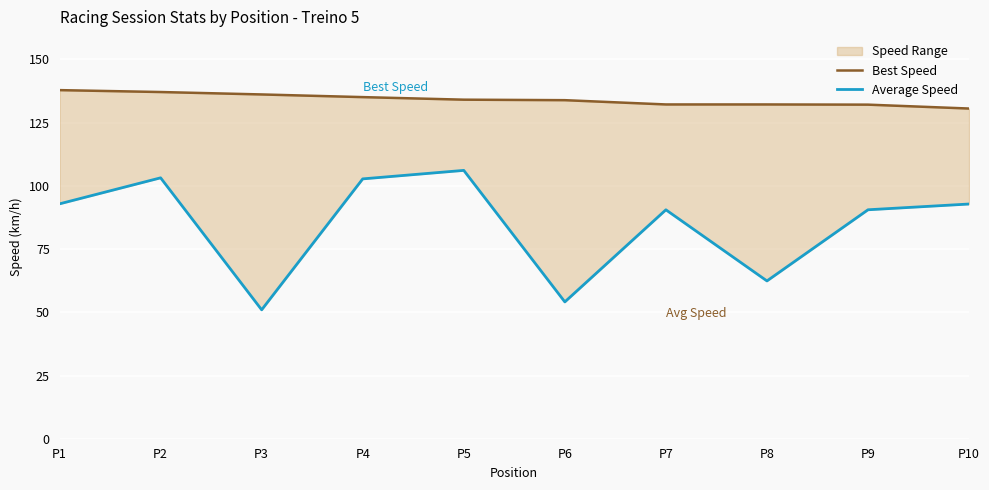

Reading right to left, list all the values displayed in this chart.

Best Speed: P10=130.6	P9=132.1	P8=132.2	P7=132.2	P6=133.9	P5=134.1	P4=135.1	P3=136.1	P2=137.1	P1=137.8
Average Speed: P10=92.8	P9=90.5	P8=62.4	P7=90.5	P6=54.1	P5=106.1	P4=102.8	P3=51.0	P2=103.2	P1=92.9